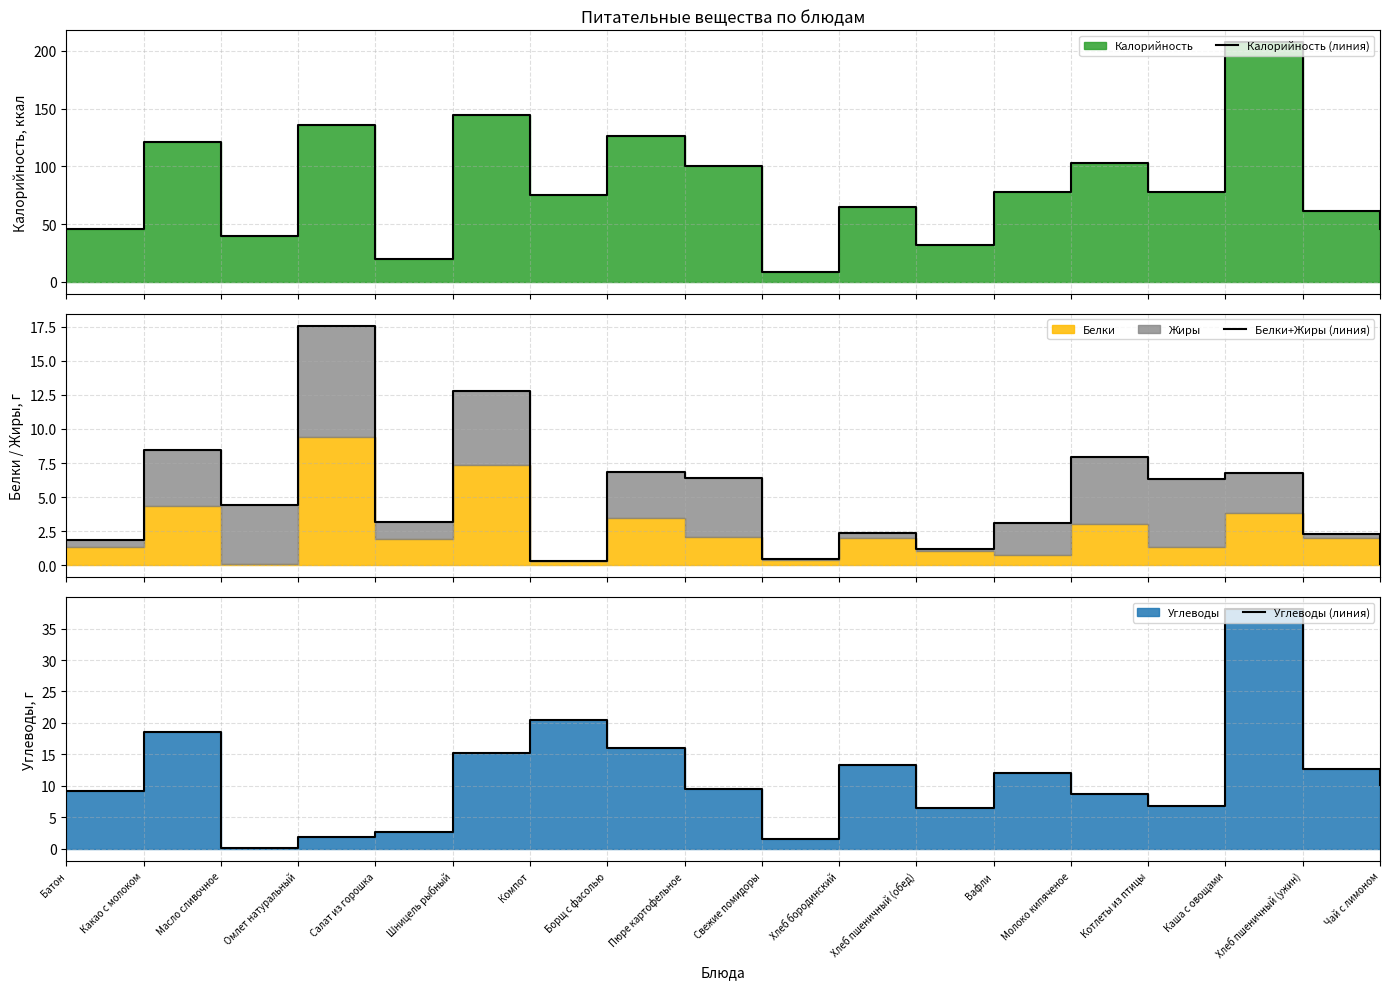

Between Свежие помидоры and Хлеб бородинский, which is larger?

Хлеб бородинский